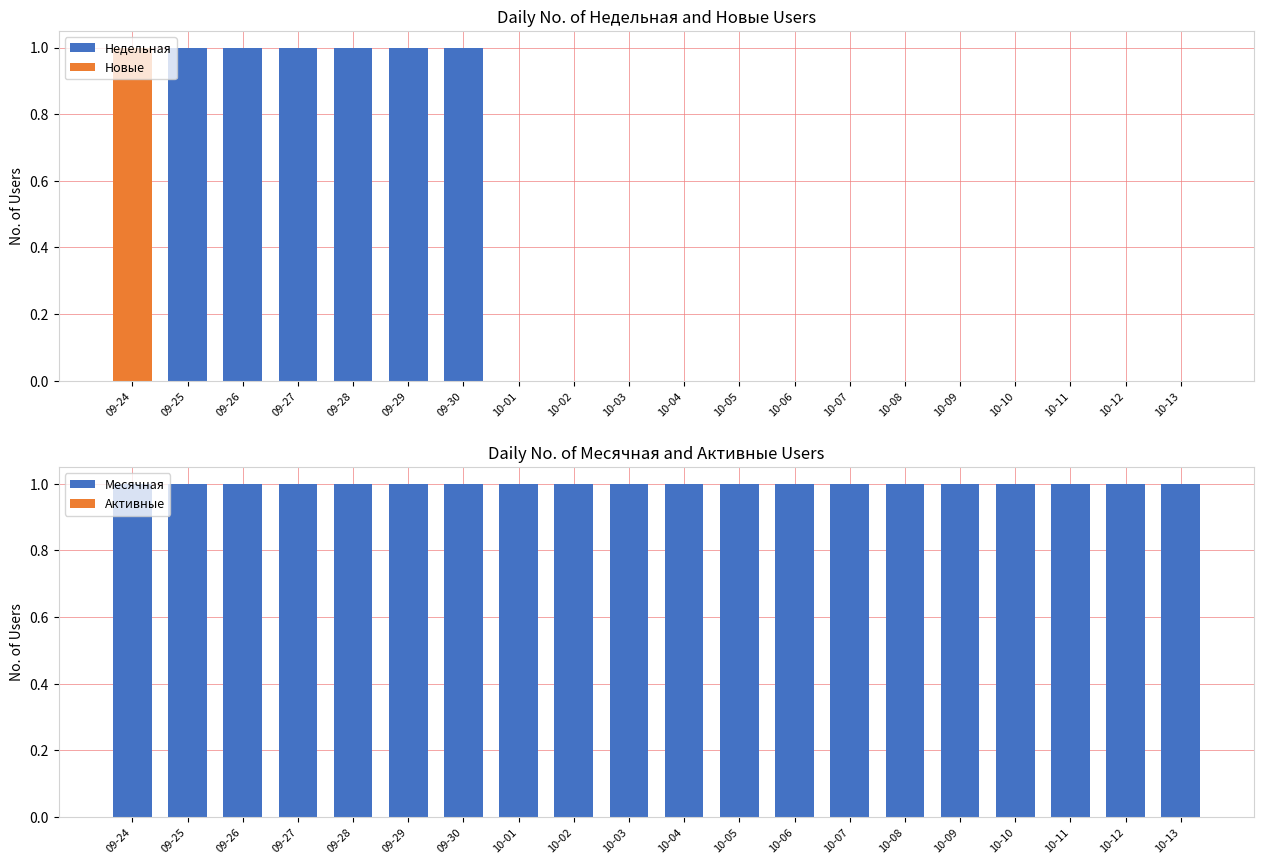

Is it true that Недельная equals -1 at 10-08?

False